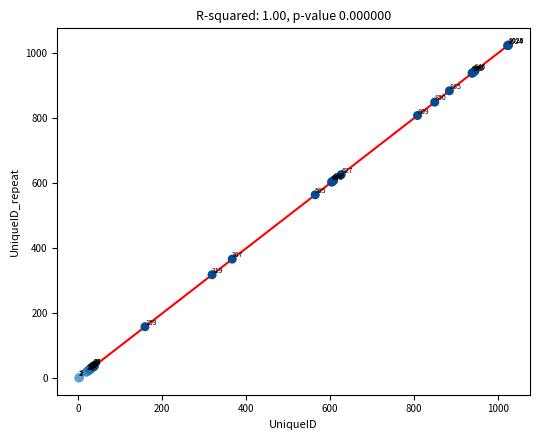

What Y value in the scatter plot is closest to 513?

565